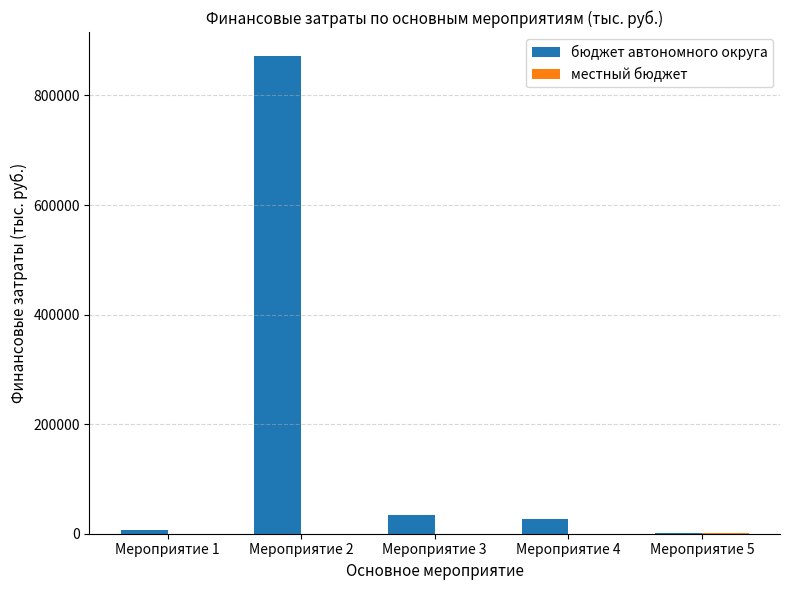

What is the maximum value for бюджет автономного округа?

872100.0